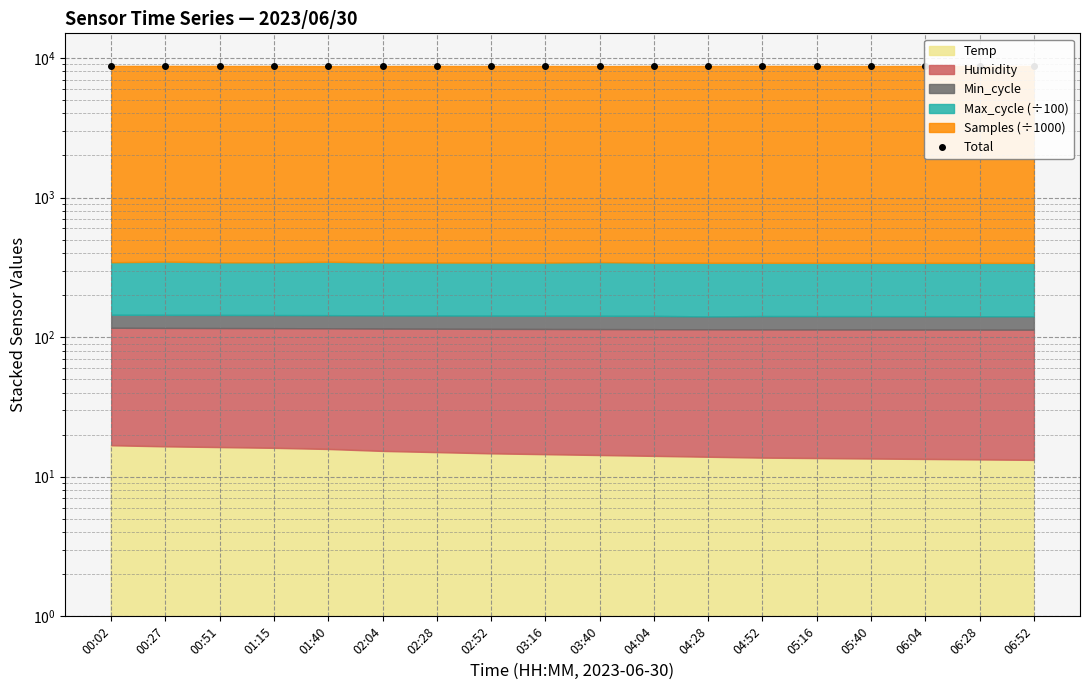

What position from the left is 04:28?

12